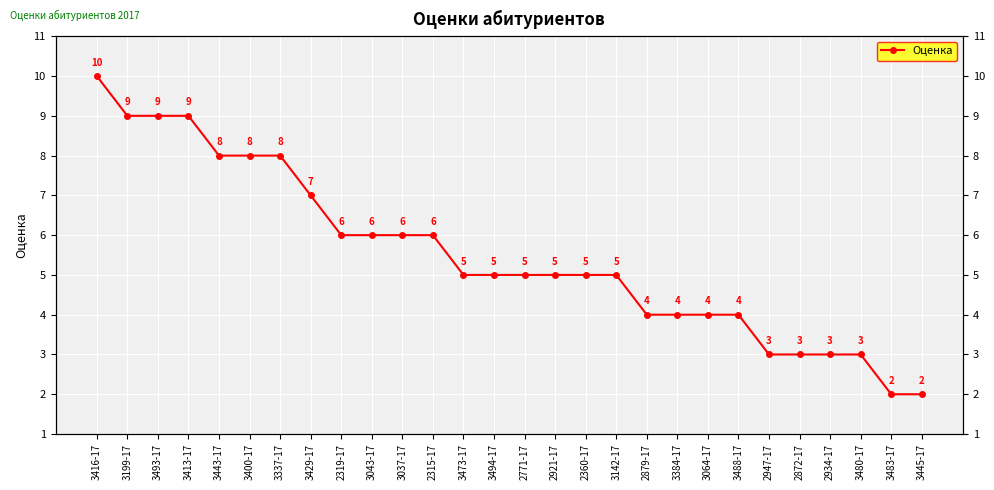

What is the value of the 21st point from the left?

4